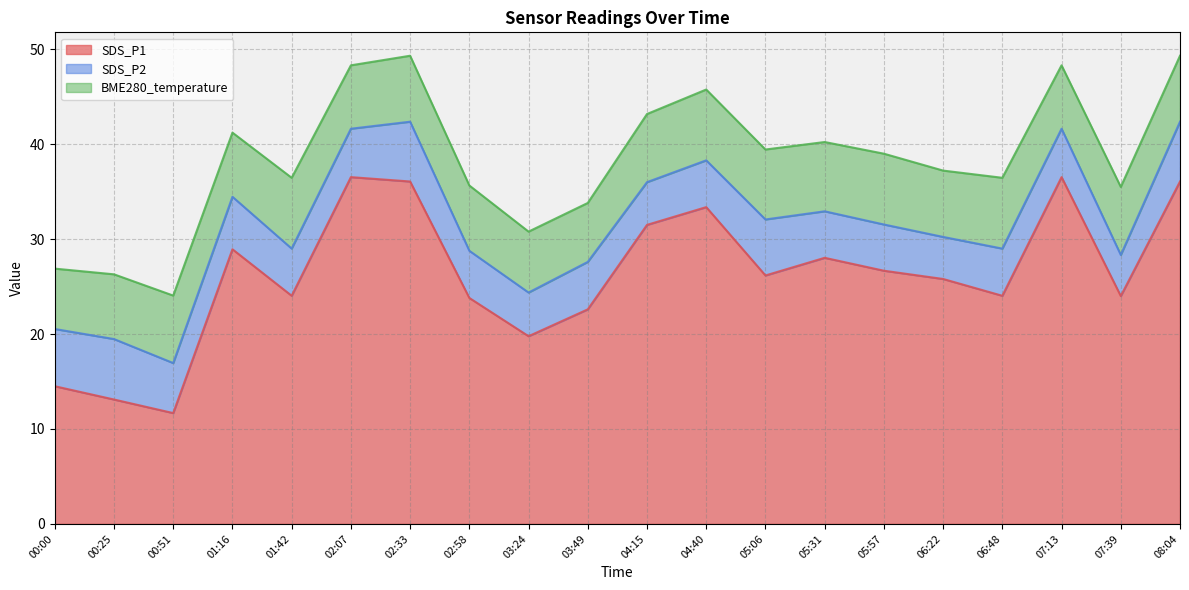

What position from the left is 02:33?

7